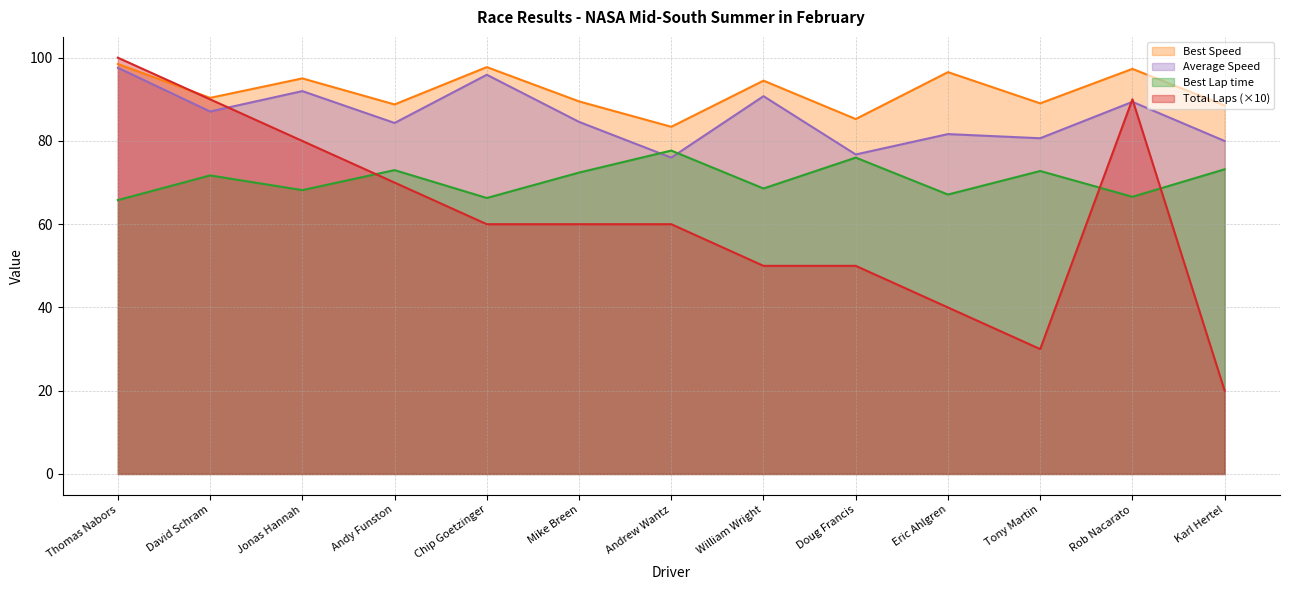

At which category is the sum across all series the highest?

Thomas Nabors